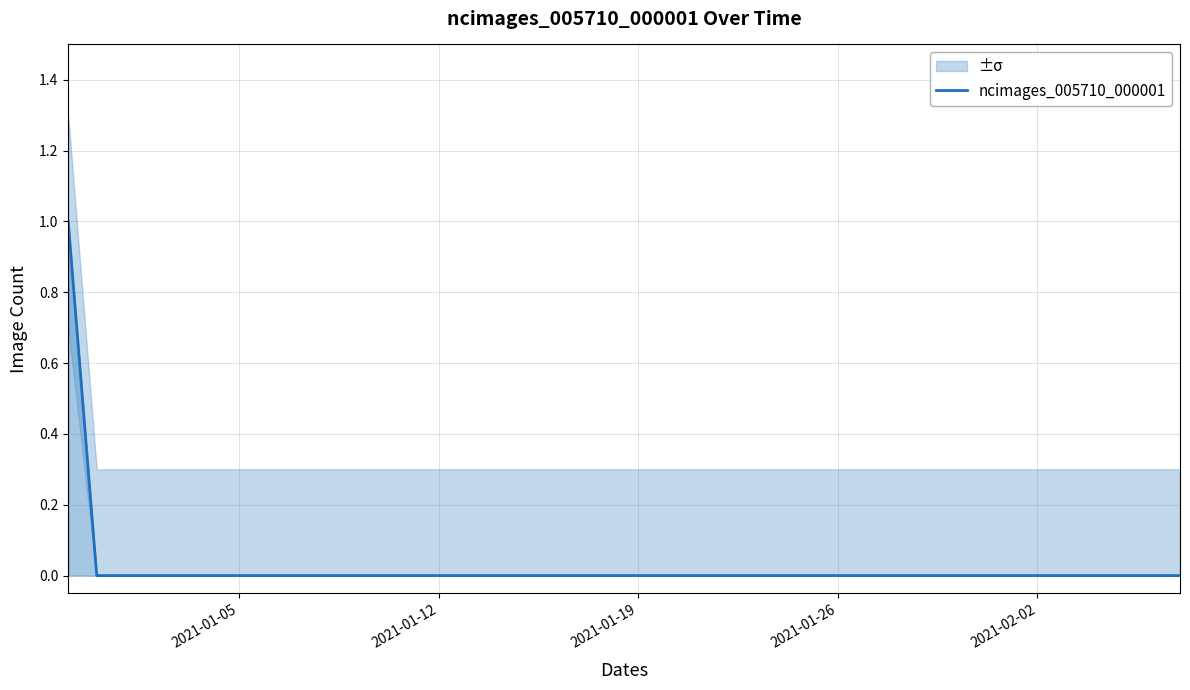

The value of ncimages_005710_000001 at 2021-01-05 is 0. True or false?

True